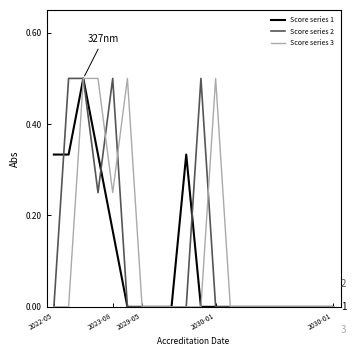

What is the maximum value for Score series 2?

0.5